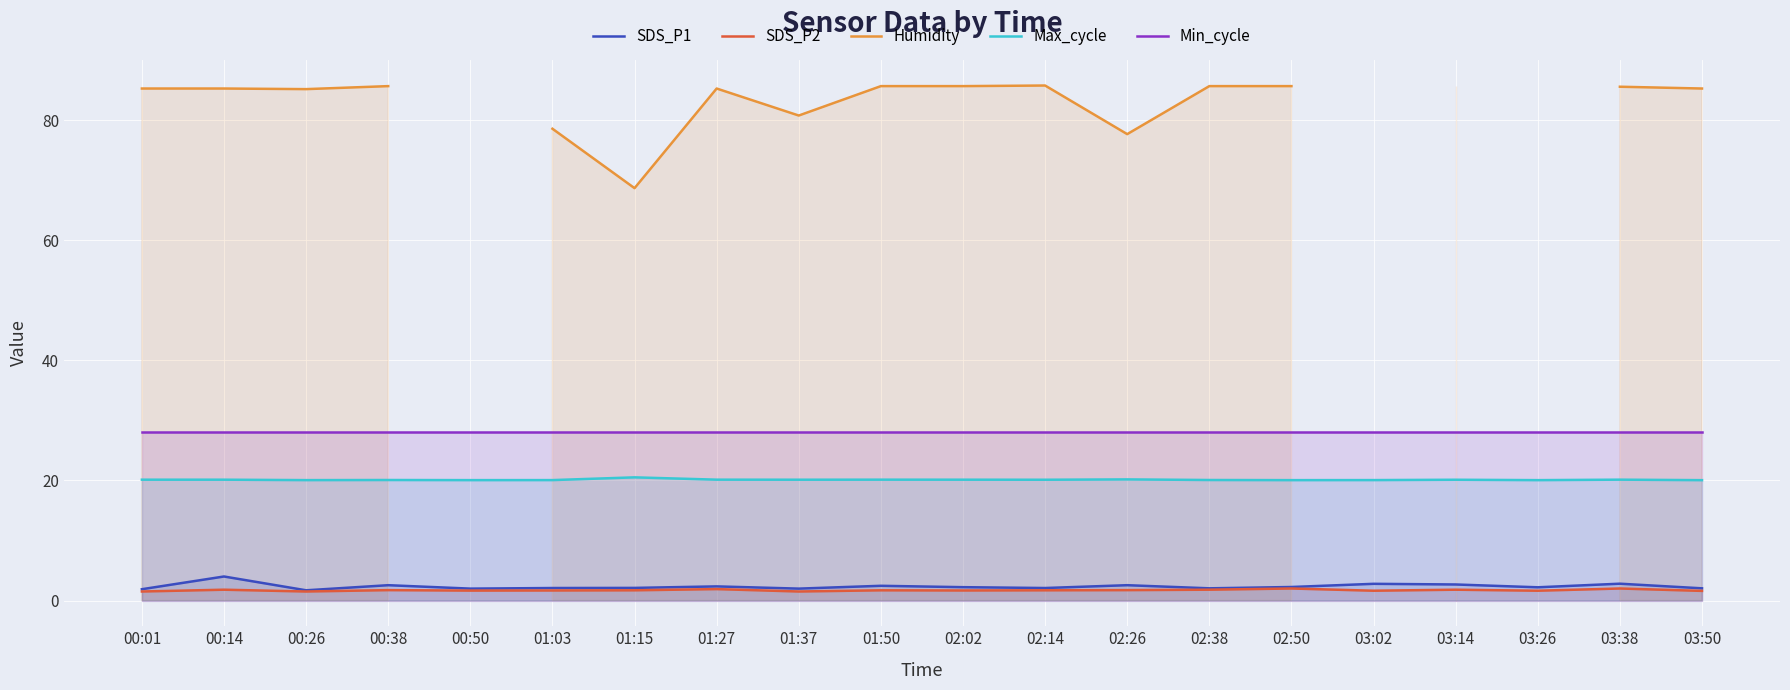

What is the total value across all series at 03:50?

137.0